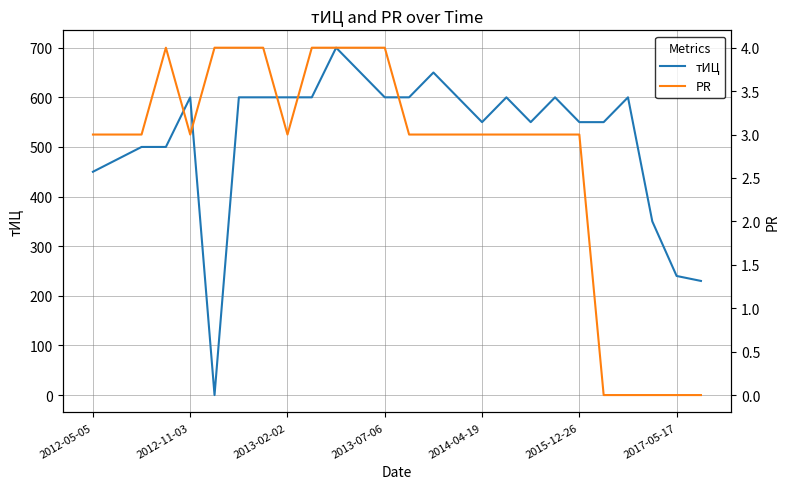

Is it true that тИЦ equals 600 at 9?

True